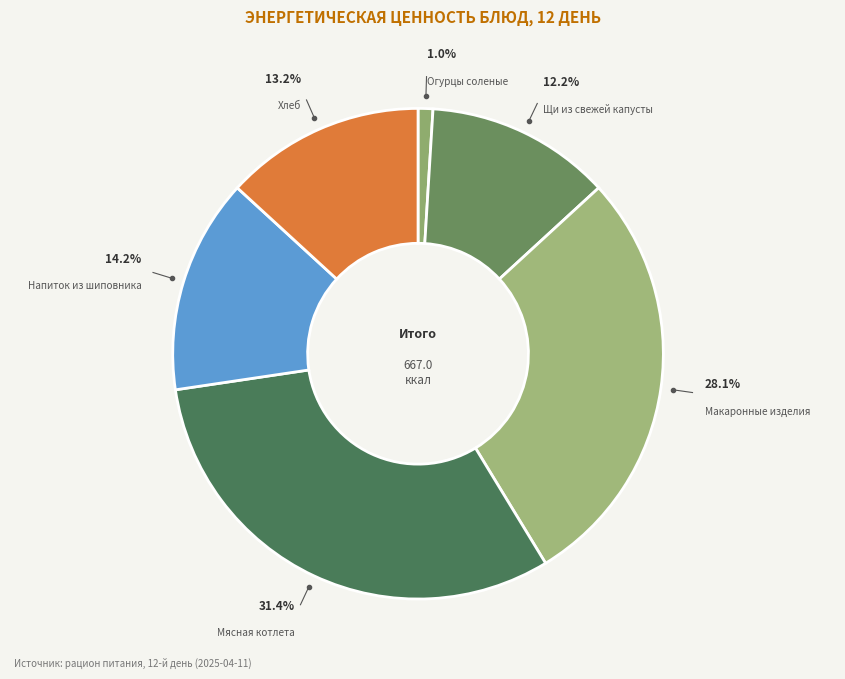

How many segments does this pie chart have?

6